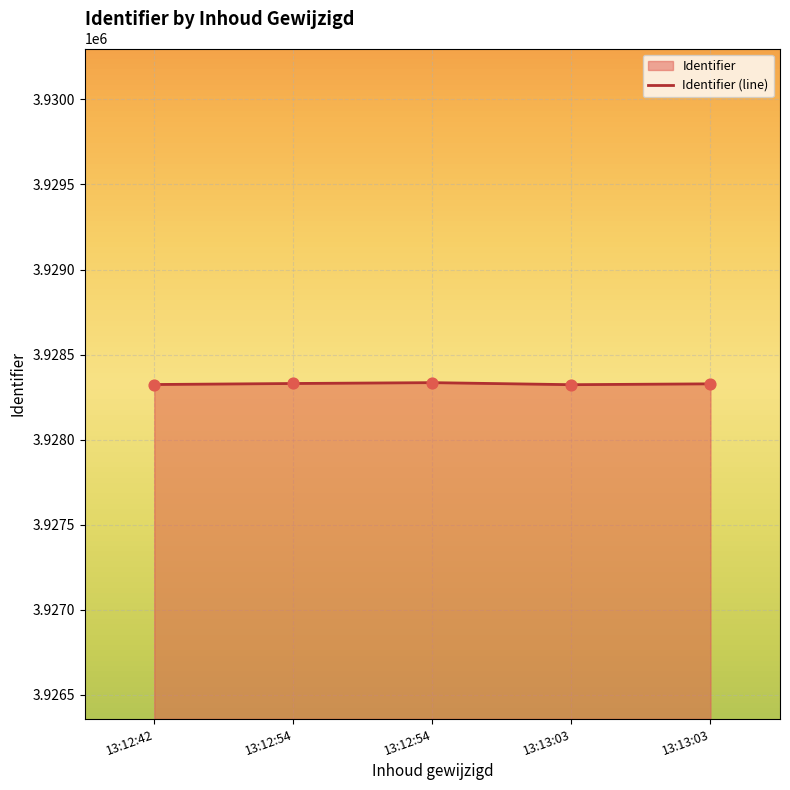

What is the change in value from 13:12:42 to 13:13:03?

+4